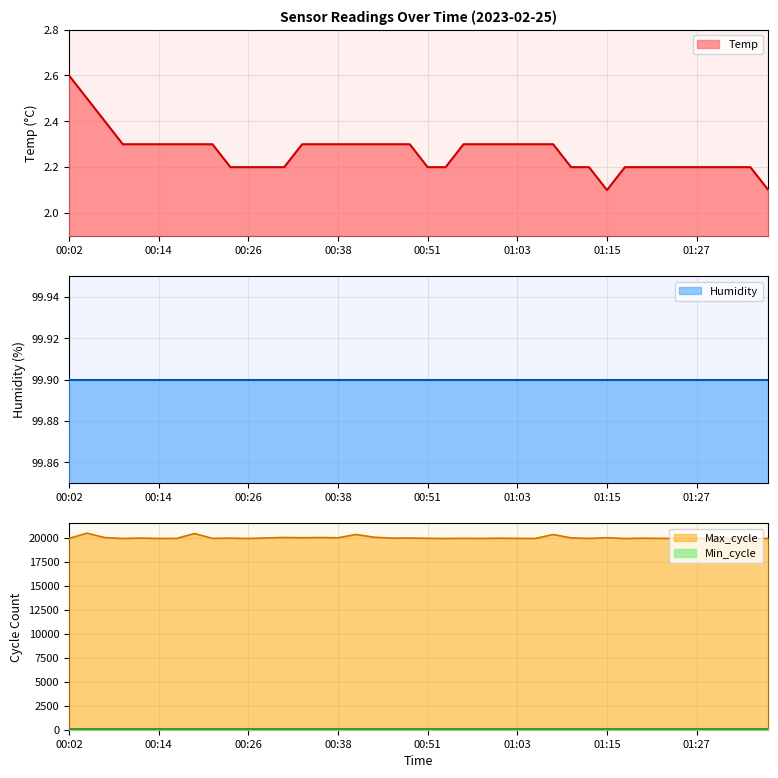

Rank the categories by Max_cycle value from lowest to highest.

01:17, 00:09, 00:14, 00:26, 00:53, 01:05, 01:27, 01:32, 01:37, 00:58, 01:30, 01:13, 00:21, 01:03, 01:22, 00:16, 00:56, 01:25, 00:02, 00:51, 01:34, 01:00, 01:20, 00:24, 00:46, 00:12, 00:48, 00:29, 01:10, 00:38, 00:33, 01:15, 00:07, 00:36, 00:31, 00:43, 01:08, 00:41, 00:19, 00:04